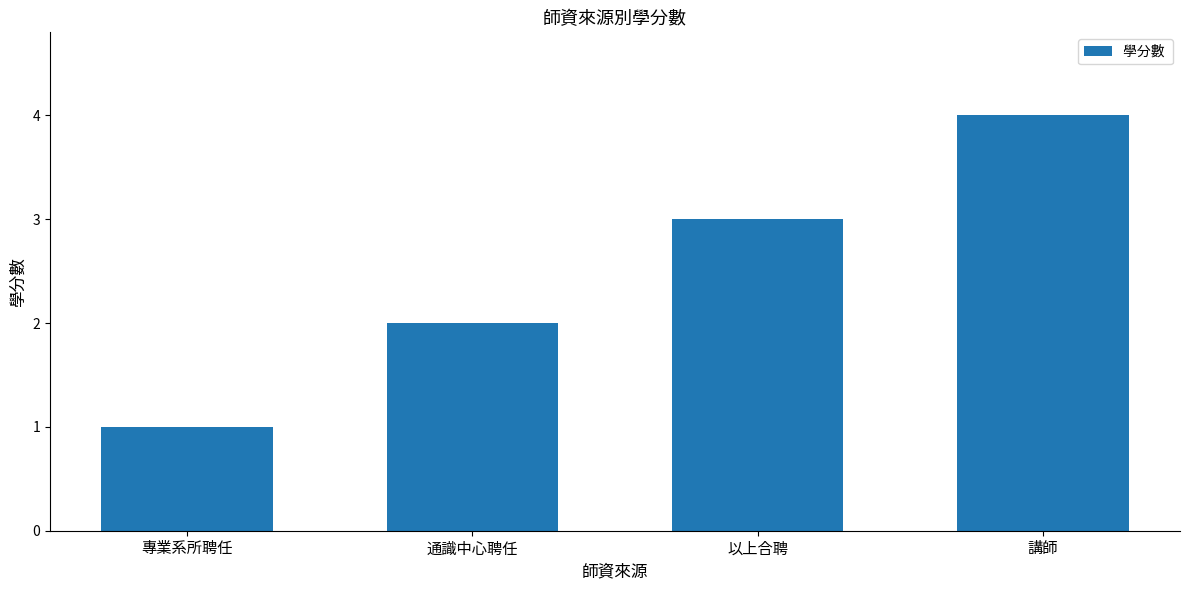

What is the approximate value at 以上合聘?

3